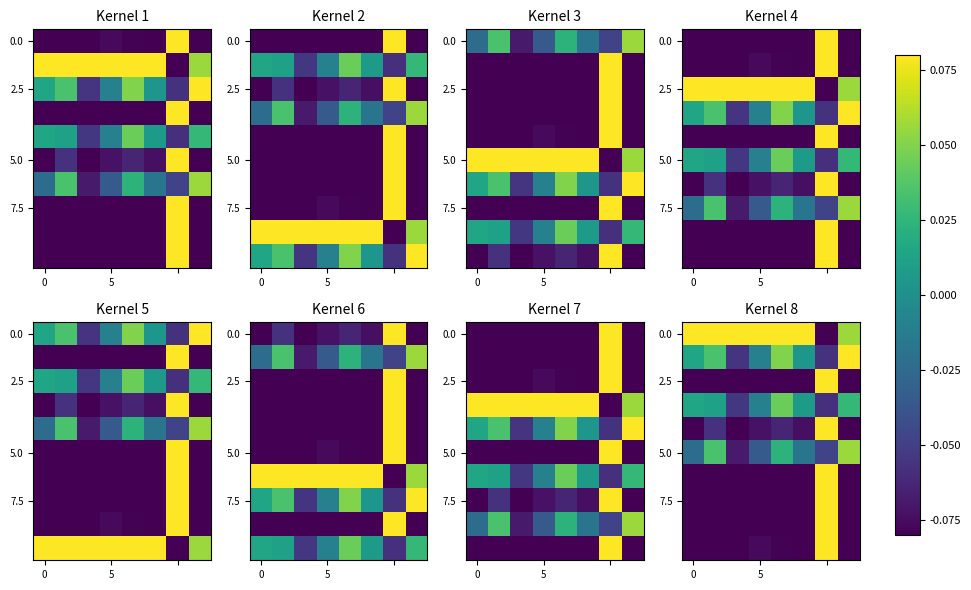

What is the difference between the maximum and minimum values in the 5.0 series?

0.1